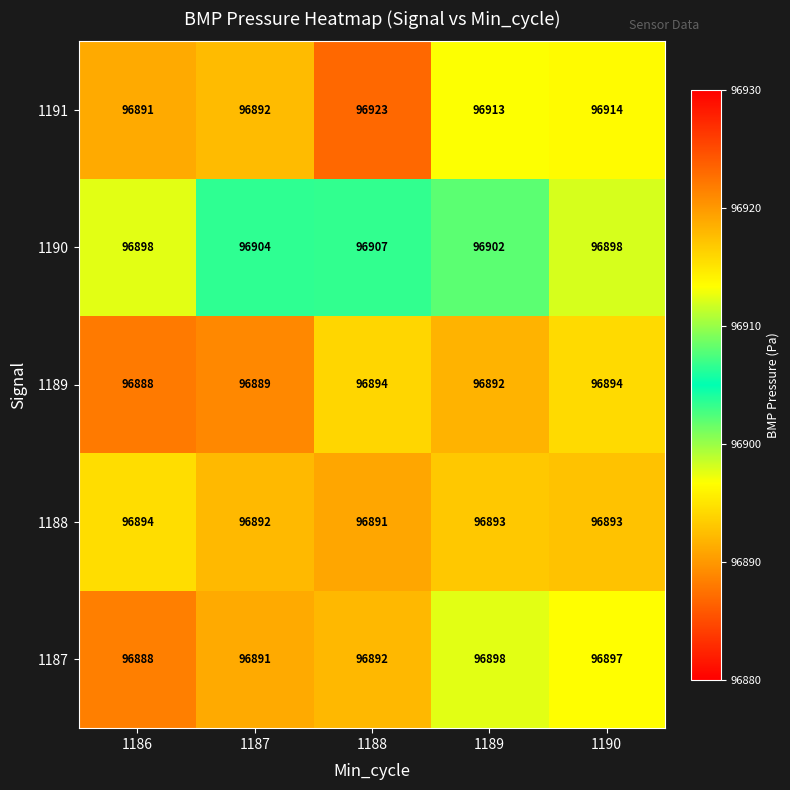

Reading left to right, extract all data points from this chart.

1191: 96891	96892	96923	96913	96914
1190: 96898	96904	96907	96902	96898
1189: 96888	96889	96894	96892	96894
1188: 96894	96892	96891	96893	96893
1187: 96888	96891	96892	96898	96897